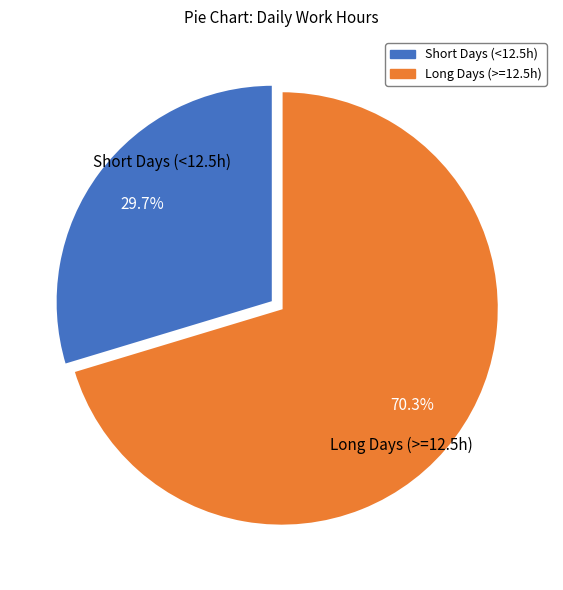

Does any single category account for the majority?

Yes